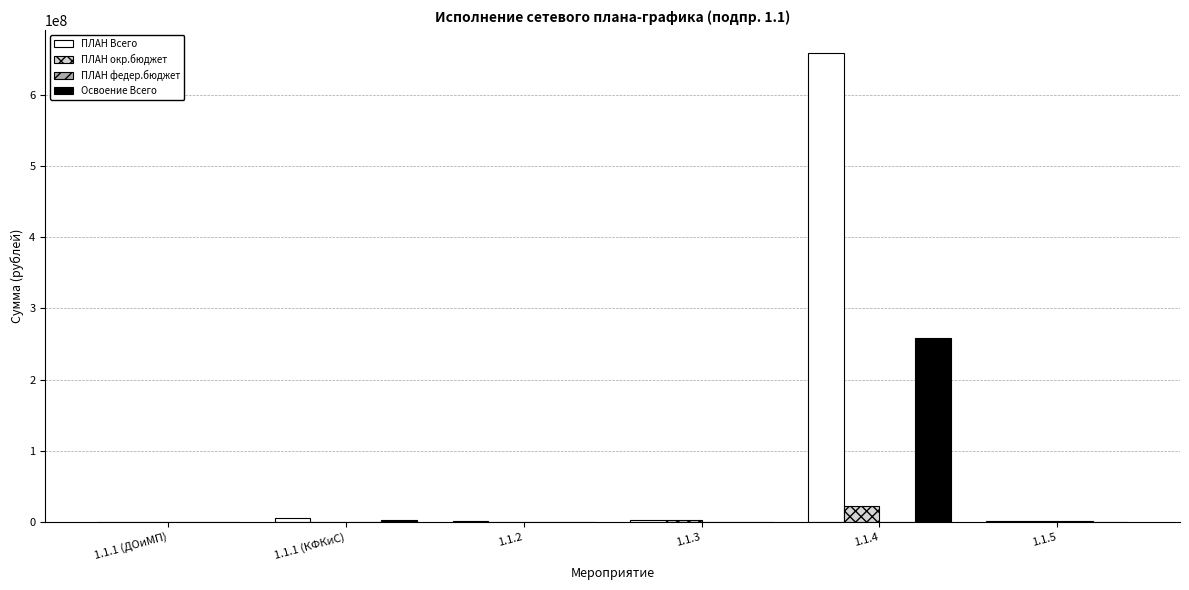

What is the sum of all Освоение Всего values?

261781086.9